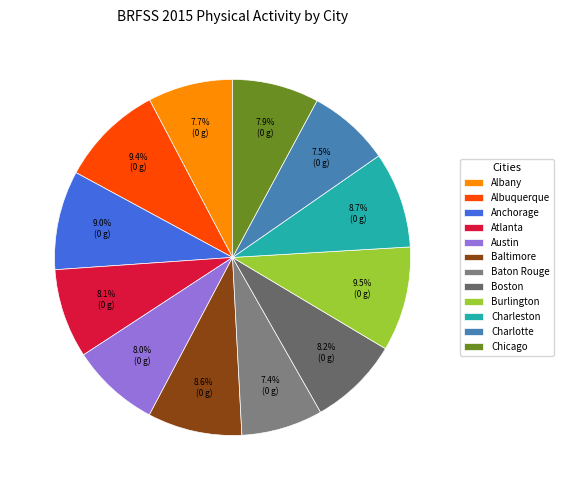

Approximately how many times larger is the value at Albany compared to Chicago?

1.0